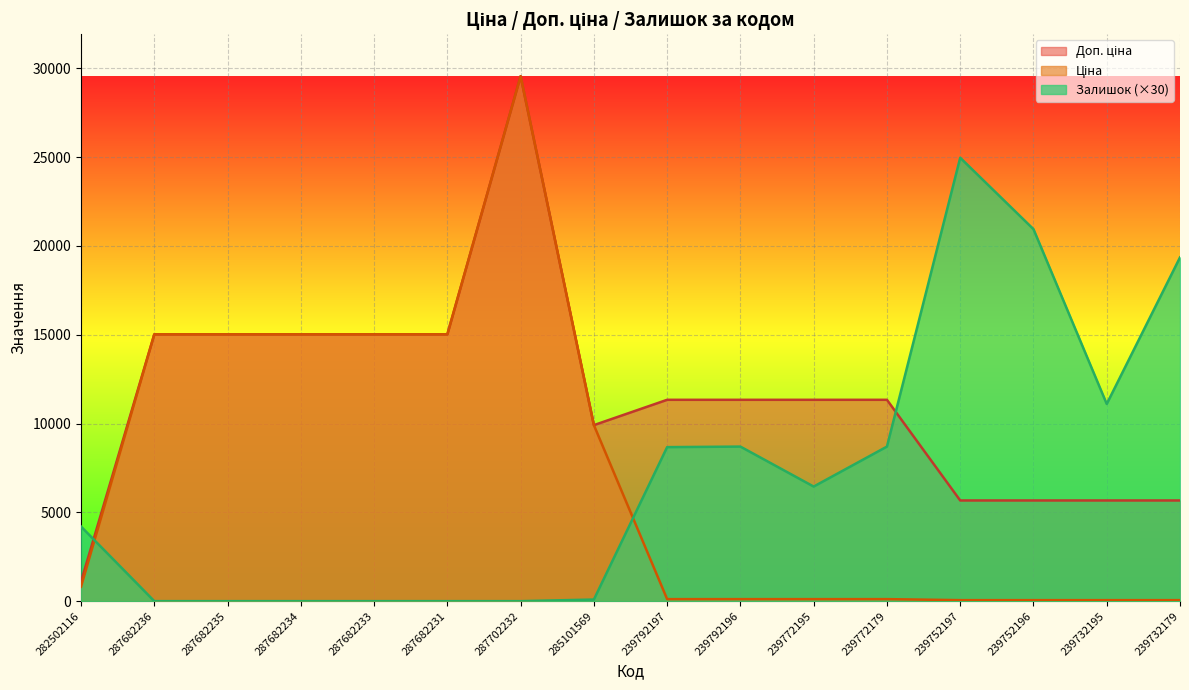

Does the chart display data point markers on the line(s)?

No